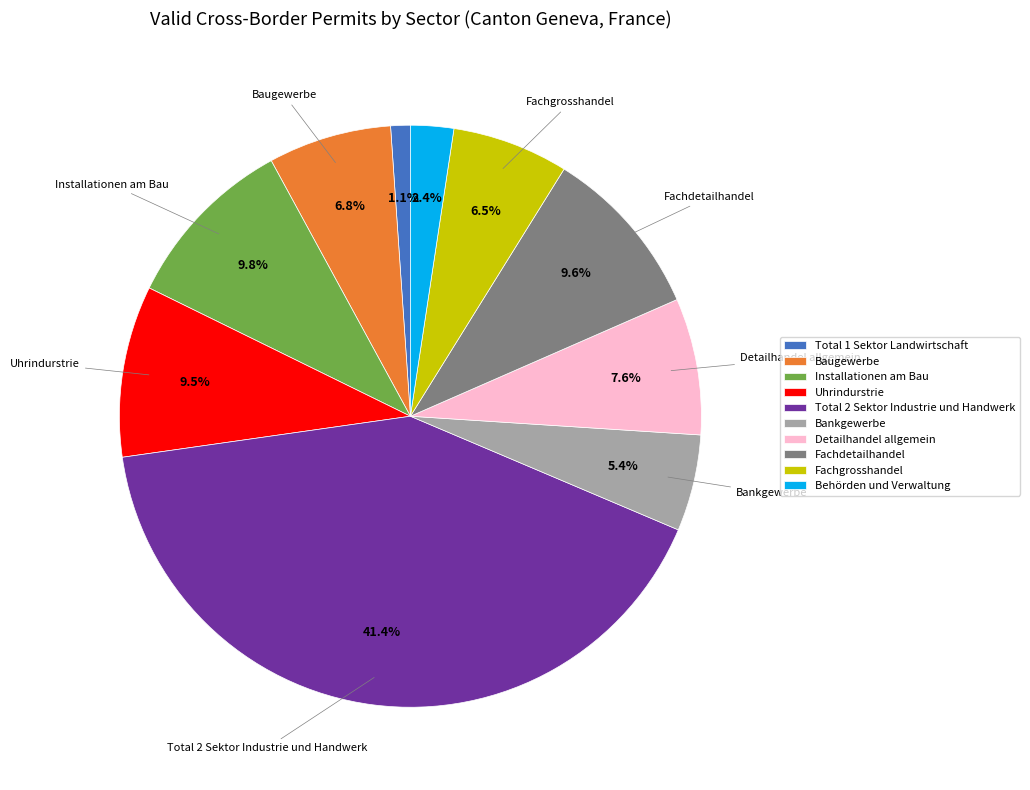

How many slices are in this pie chart?

10